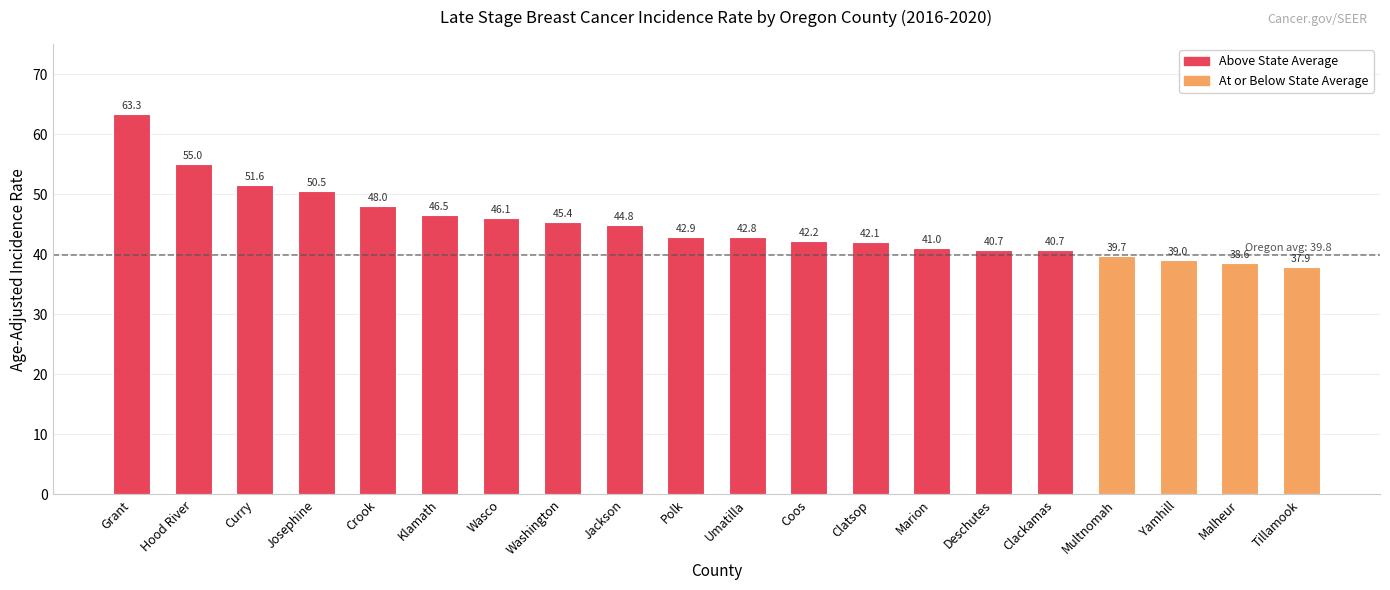

Reading left to right, list all the values displayed in this chart.

63.3	55.0	51.6	50.5	48.0	46.5	46.1	45.4	44.8	42.9	42.8	42.2	42.1	41.0	40.7	40.7	39.7	39.0	38.6	37.9